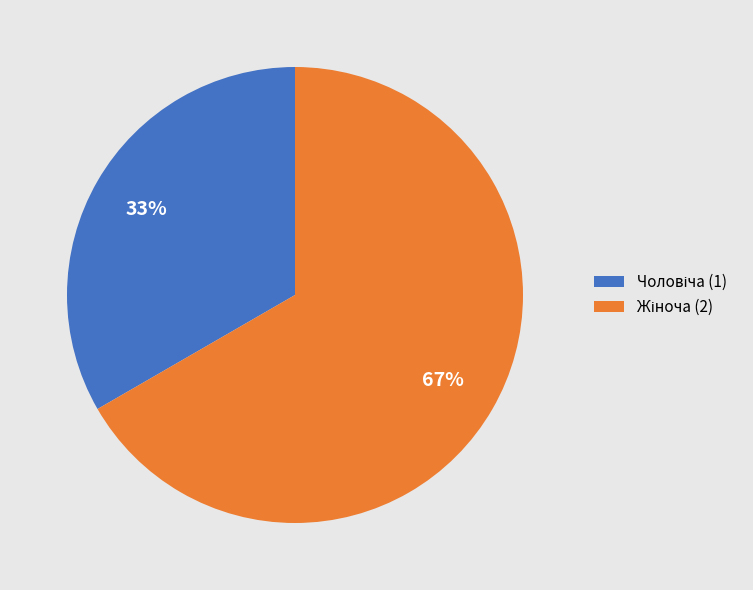

Is there any slice that represents more than half of the pie?

Yes